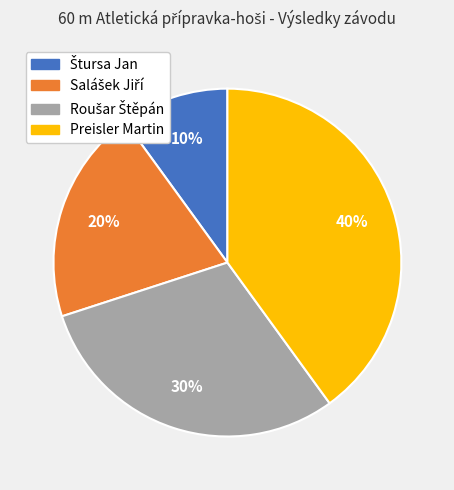

Which slice is the largest?

Preisler Martin